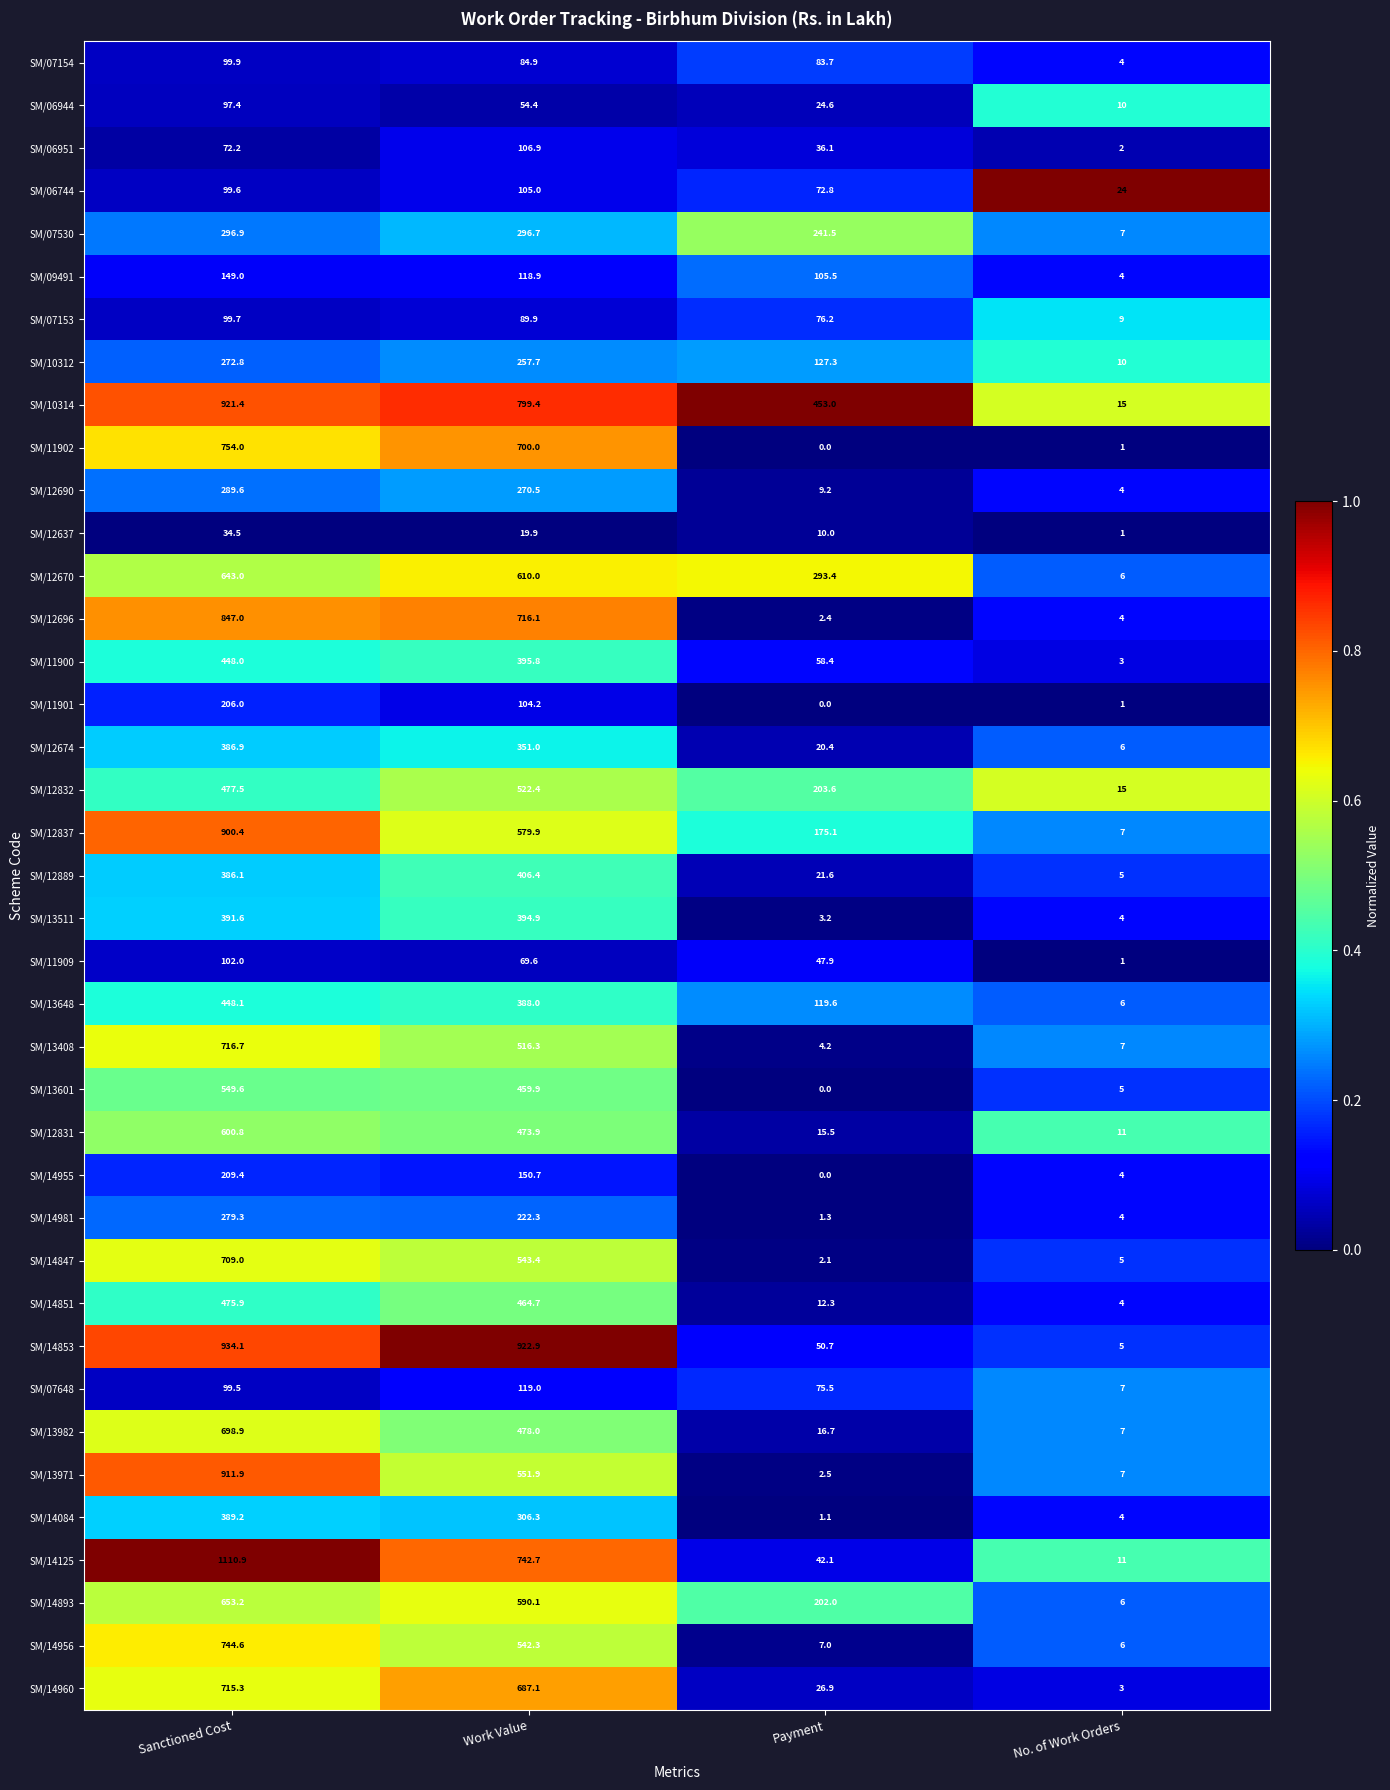

What is the approximate value of SM/06951 at No. of Work Orders?

2.0